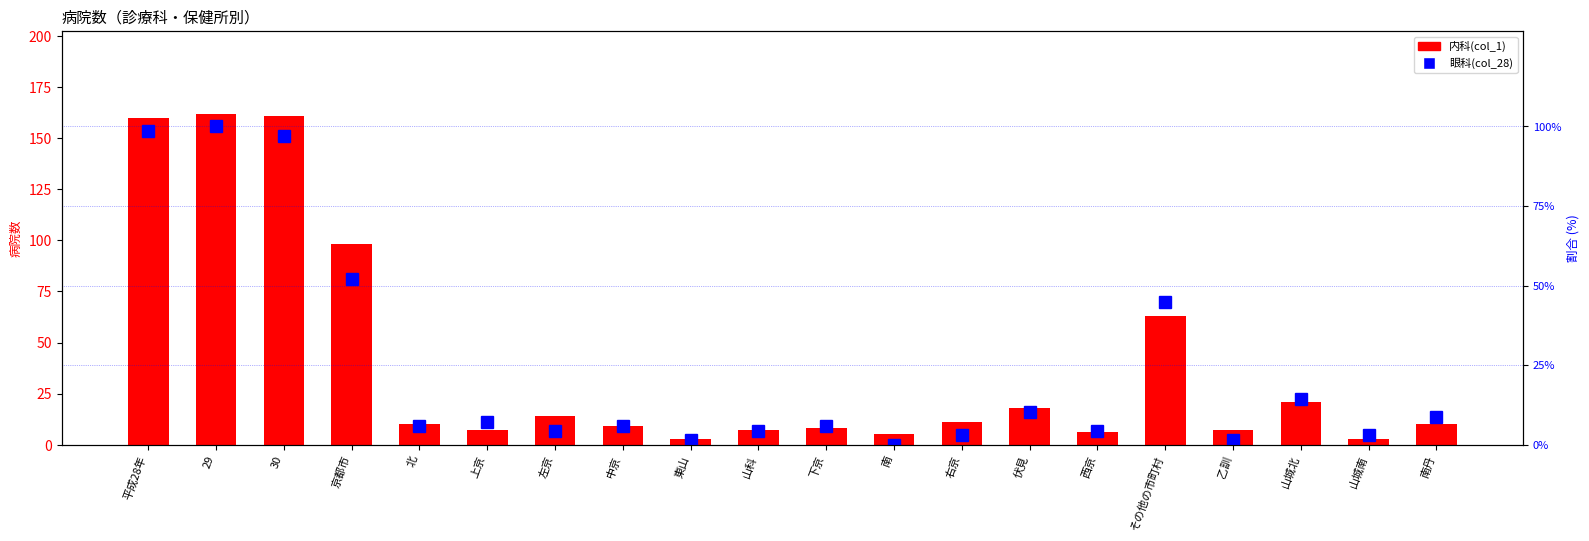

Rank the series by their maximum value, from highest to lowest.

内科(col_1), 眼科(col_28)